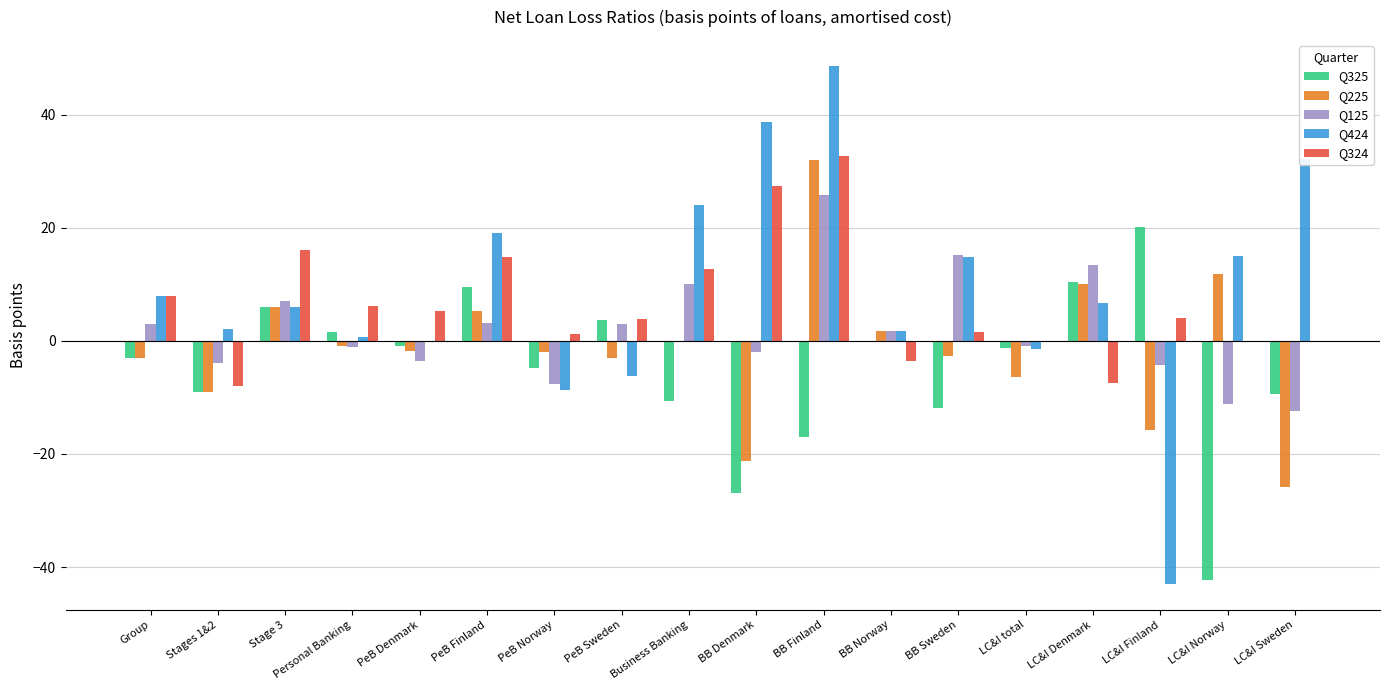

Which series has the largest total across all categories?

Q424